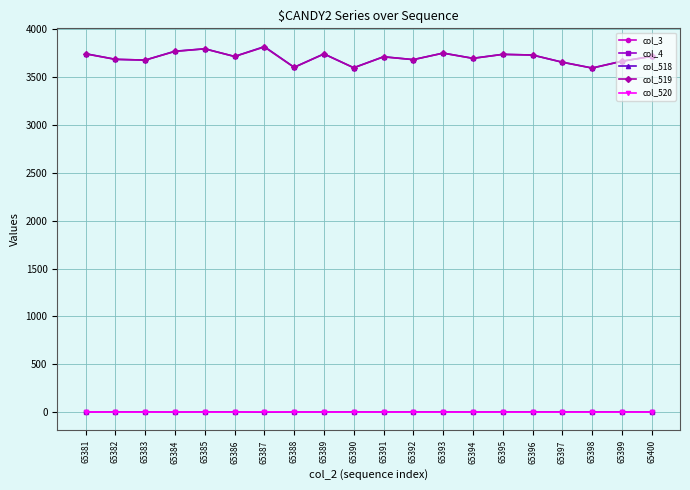

Is this an area chart (filled region under the line)?

No